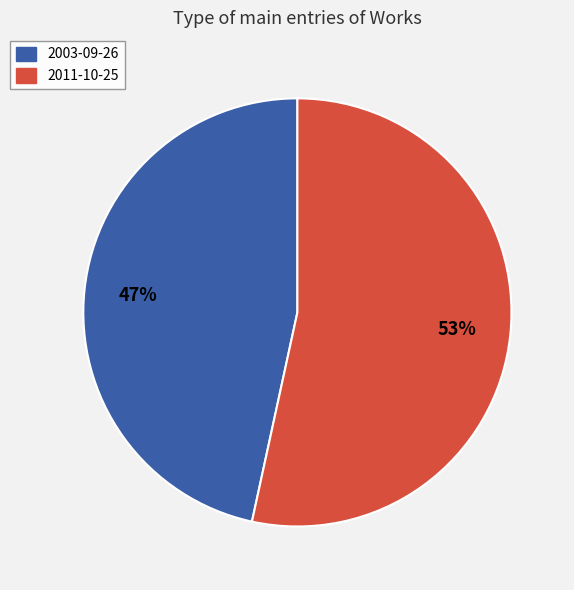

How many slices are in this pie chart?

2